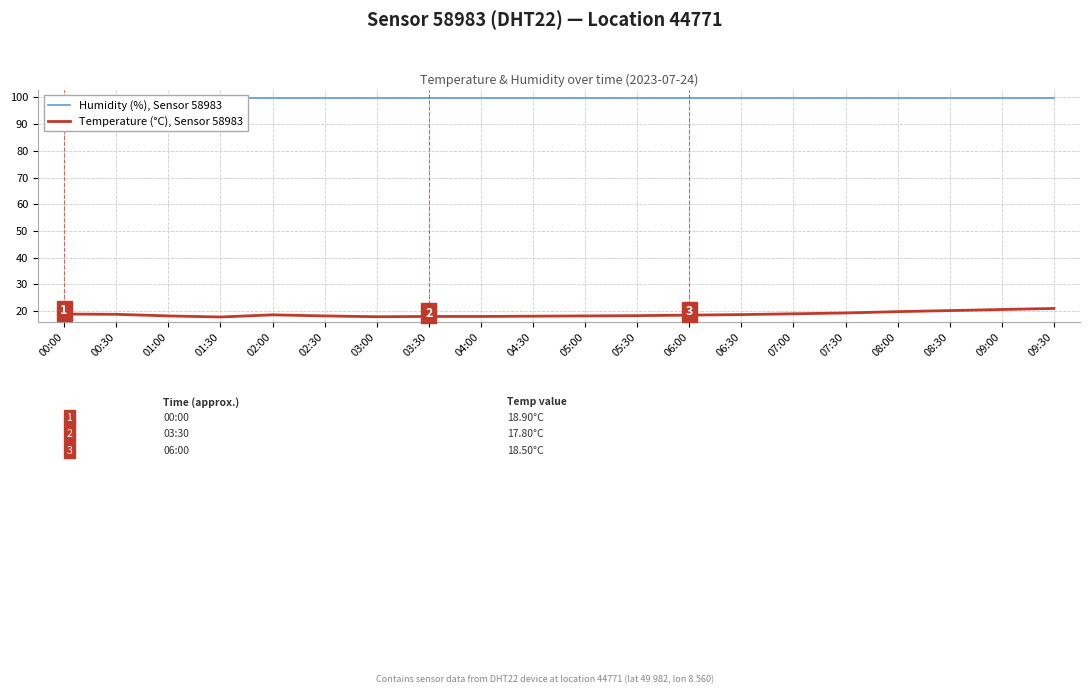

True or false: Humidity (%), Sensor 58983 has a value of 99.9 at 01:30.

True